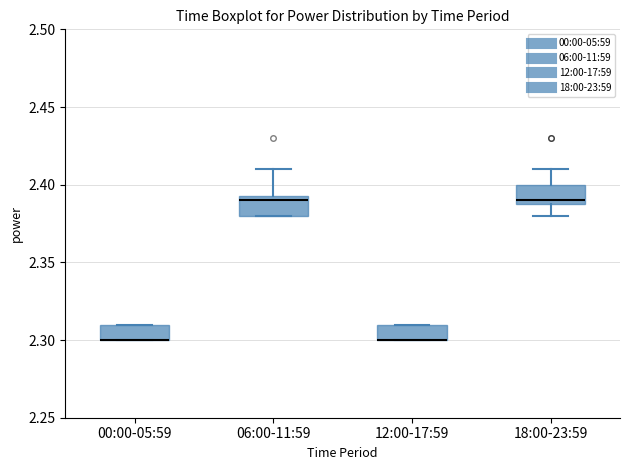

Reading left to right, transcribe this box plot: for each box, give where its median line is, the range the box spans, and where its two whiskers end, as read against the y-axis. The values are not printed on the chart, so give them approximately, as read against the axis.

00:00-05:59: median 2.300 (drawn on the box's lower edge), box 2.300 to 2.310, whiskers 2.300 to 2.310
06:00-11:59: median 2.390, box 2.380 to 2.395, whiskers 2.380 to 2.410
12:00-17:59: median 2.300 (drawn on the box's lower edge), box 2.300 to 2.310, whiskers 2.300 to 2.310
18:00-23:59: median 2.390 (just above the box's lower edge), box 2.390 to 2.400, whiskers 2.380 to 2.410